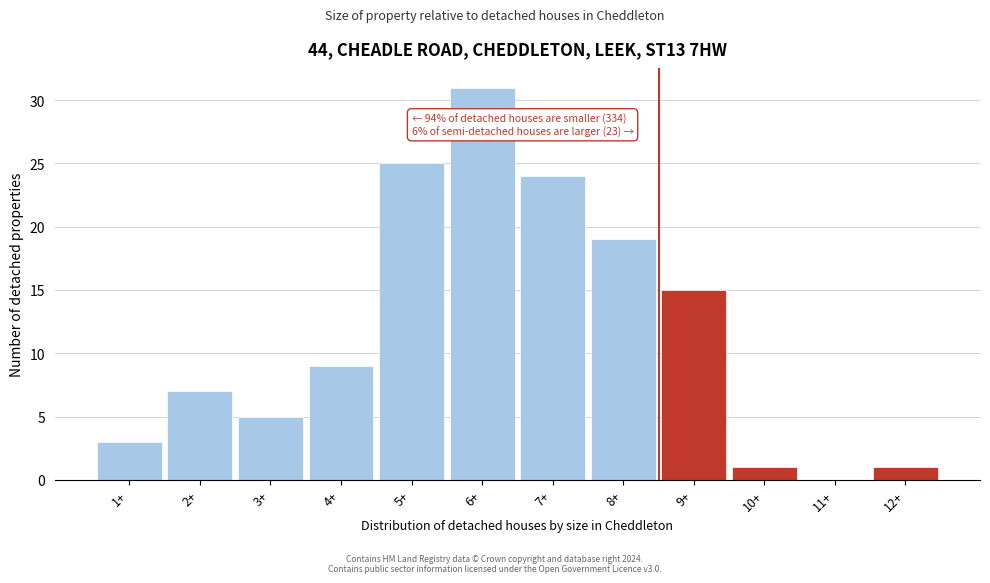

Reading right to left, extract all data points from this chart.

12+=1	11+=0	10+=1	9+=15	8+=19	7+=24	6+=31	5+=25	4+=9	3+=5	2+=7	1+=3